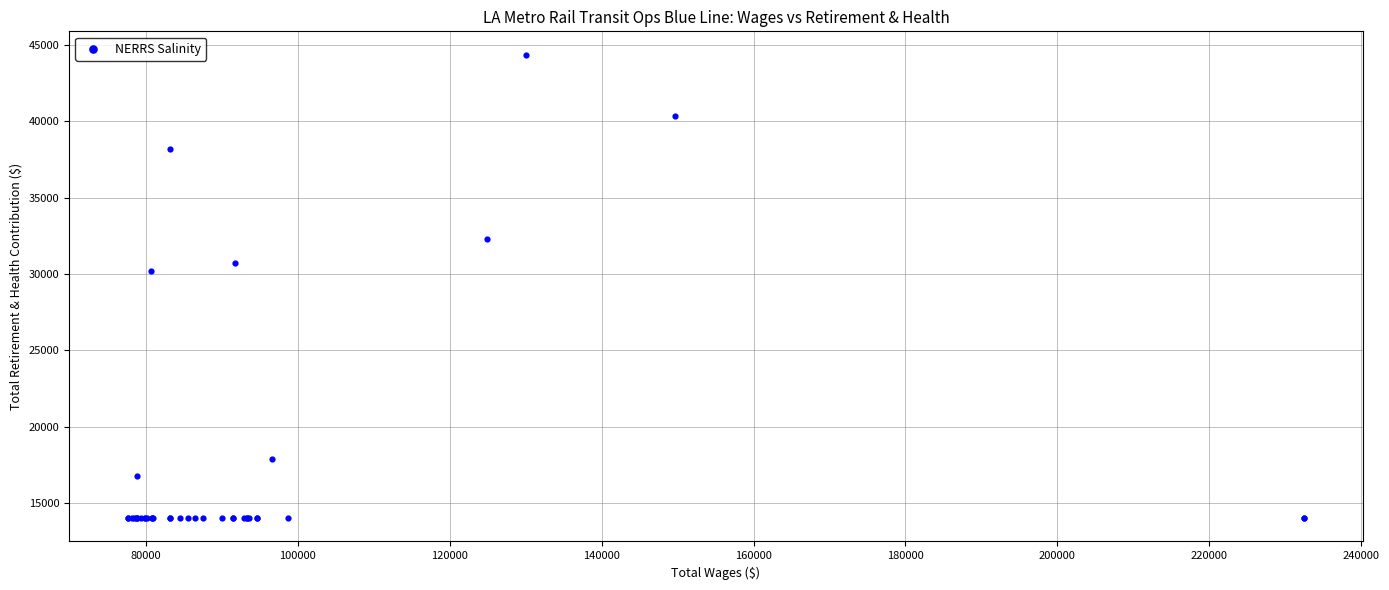

What Y value in the scatter plot is closest to 29191?

30186